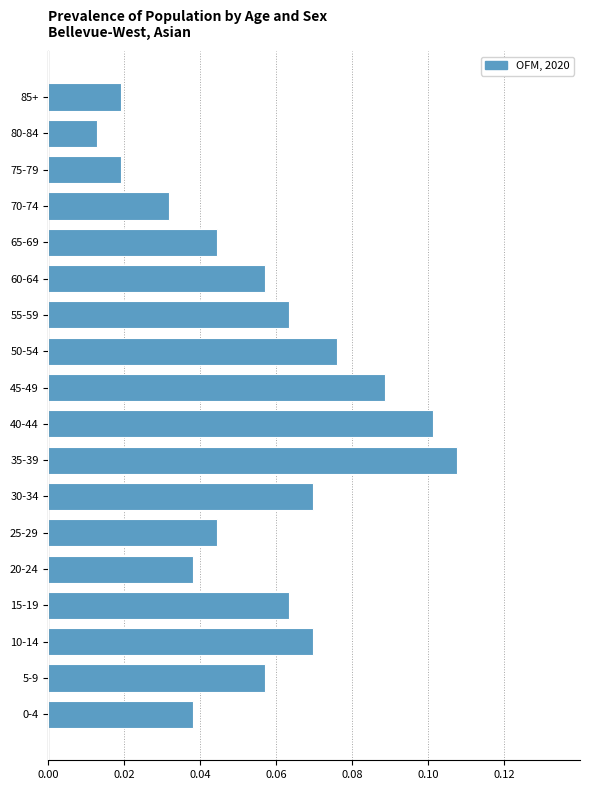

What is the sum of all values?

1.0